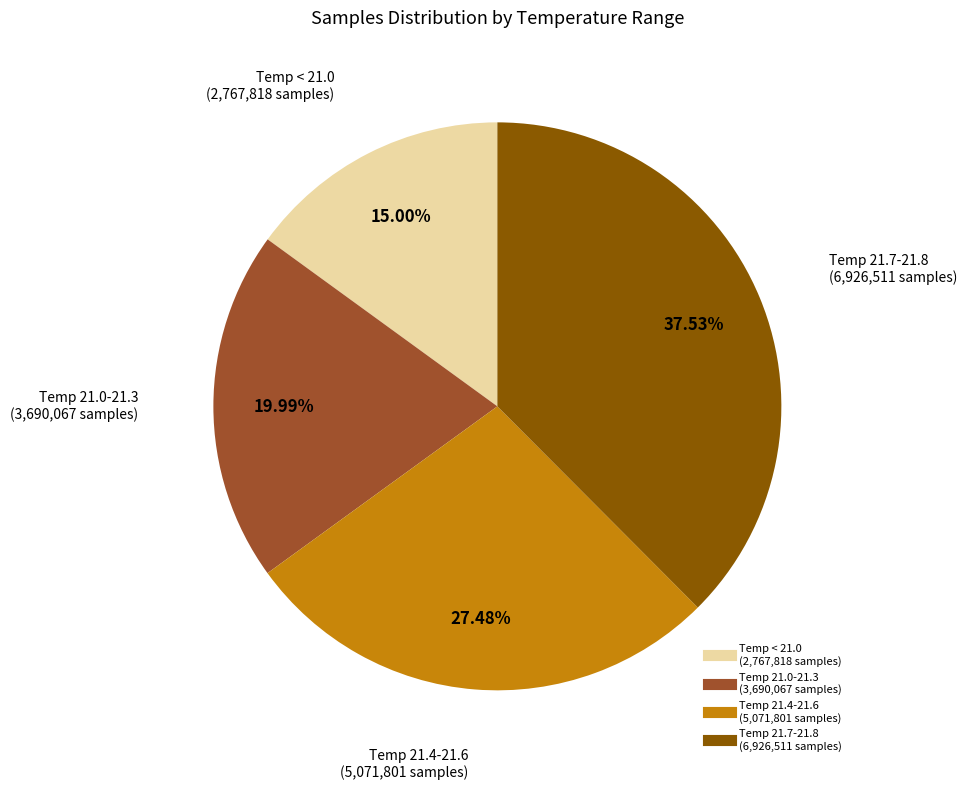

How many segments does this pie chart have?

4